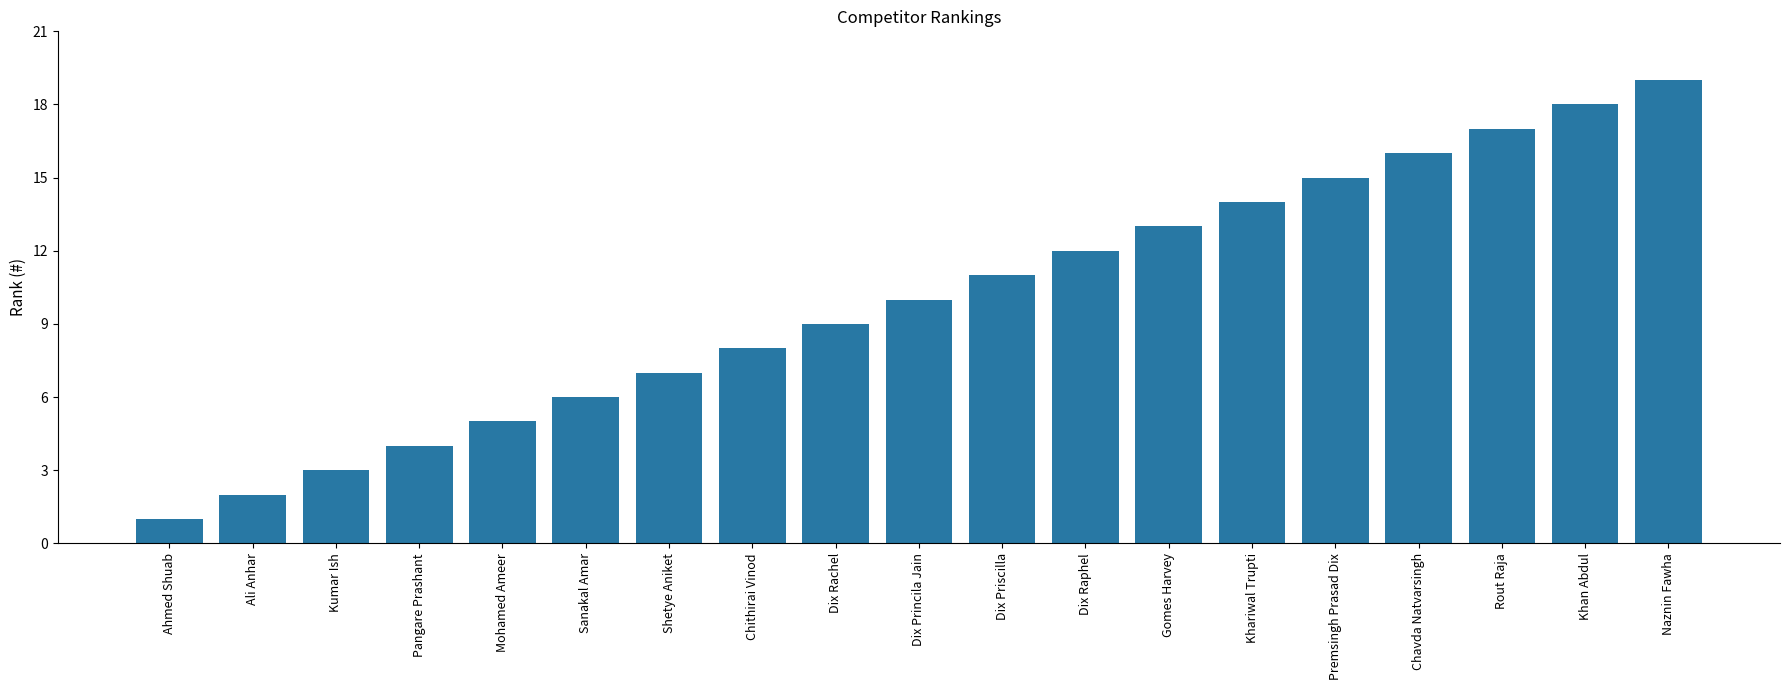

What is the label of the 8th bar from the left?

Chithirai Vinod